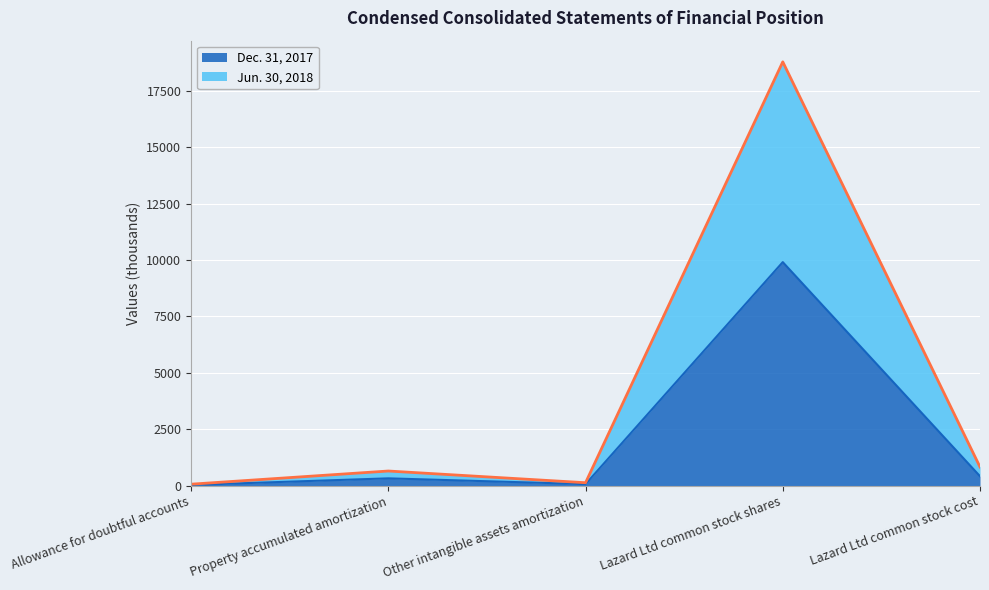

True or false: Jun. 30, 2018 and Dec. 31, 2017 cross at least once.

False